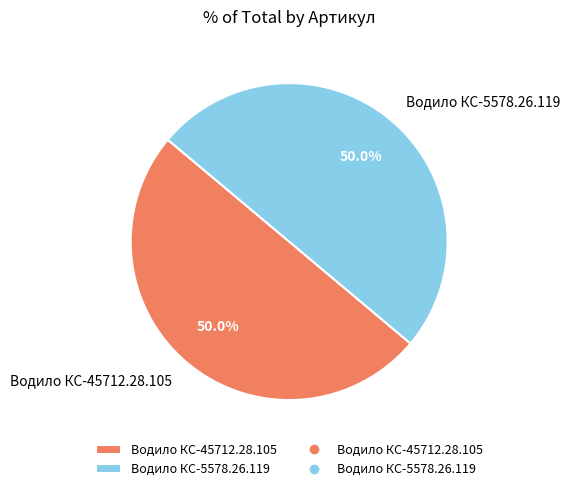

The Водило КС-45712.28.105 slice represents 50% of the pie. True or false?

True